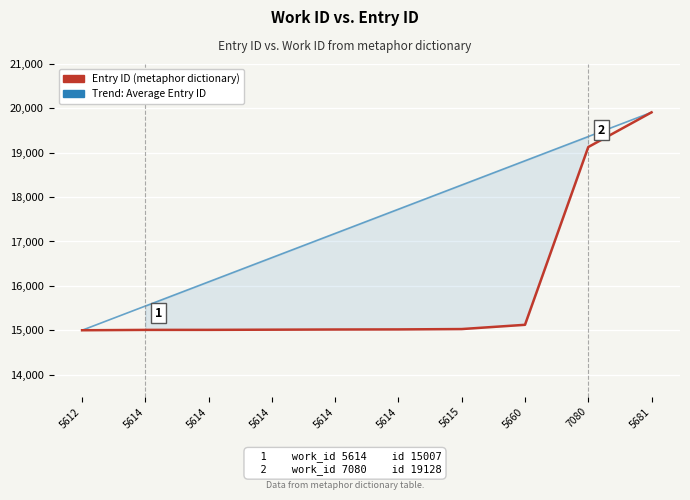

What are all the series names shown in the legend?

Entry ID (metaphor dictionary), Trend: Average Entry ID